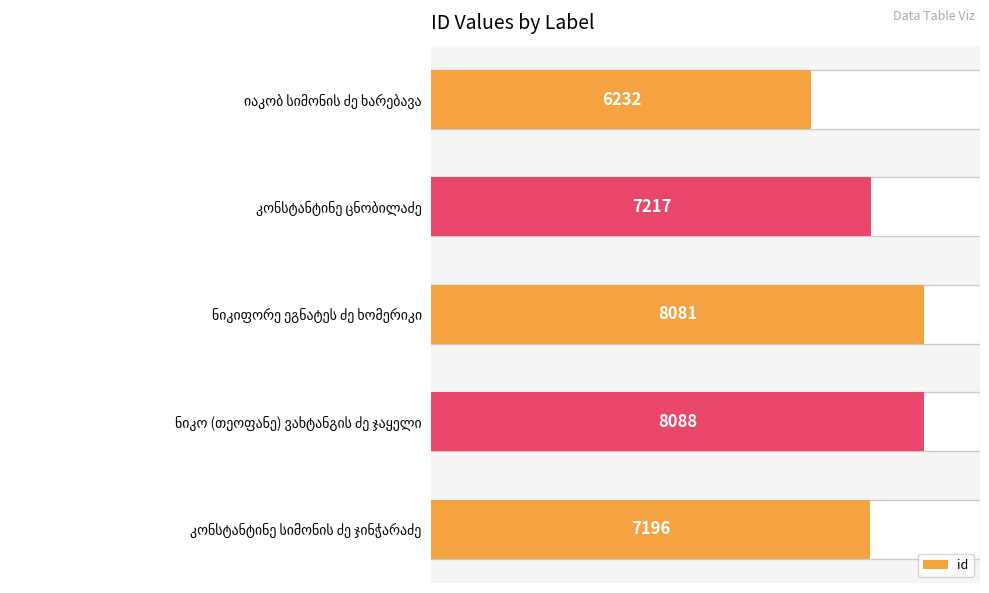

Read the value at კონსტანტინე სიმონის ძე ჯინჭარაძე.

7196